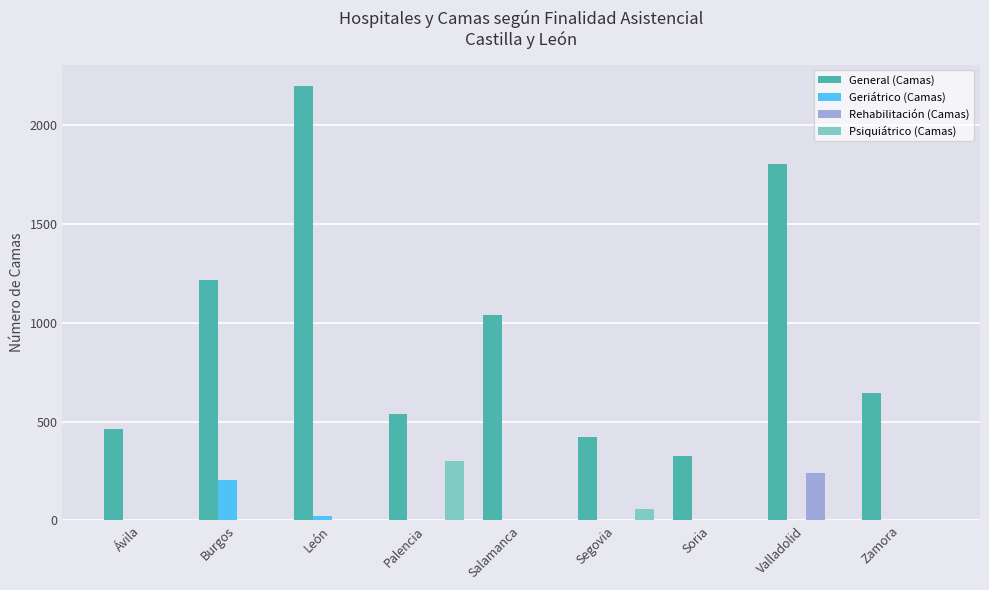

Reading left to right, extract all data points from this chart.

General (Camas): Ávila=463	Burgos=1218	León=2197	Palencia=539	Salamanca=1039	Segovia=423	Soria=325	Valladolid=1803	Zamora=644
Geriátrico (Camas): Ávila=0	Burgos=205	León=20	Palencia=0	Salamanca=0	Segovia=0	Soria=0	Valladolid=0	Zamora=0
Rehabilitación (Camas): Ávila=0	Burgos=0	León=0	Palencia=0	Salamanca=0	Segovia=0	Soria=0	Valladolid=240	Zamora=0
Psiquiátrico (Camas): Ávila=0	Burgos=0	León=0	Palencia=303	Salamanca=0	Segovia=56	Soria=0	Valladolid=0	Zamora=0